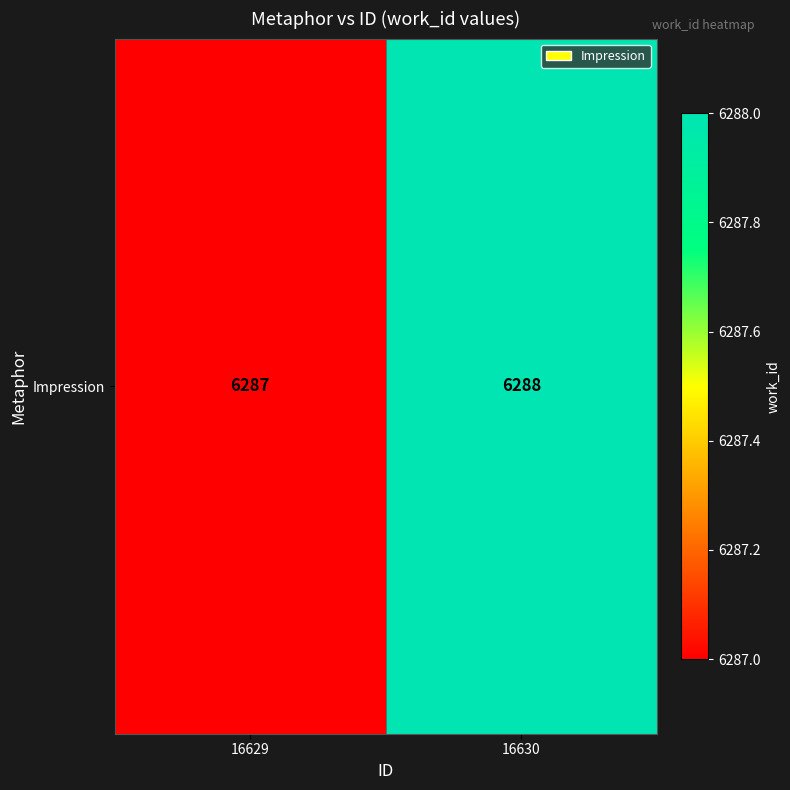

The value at 16630 is 10959. True or false?

False